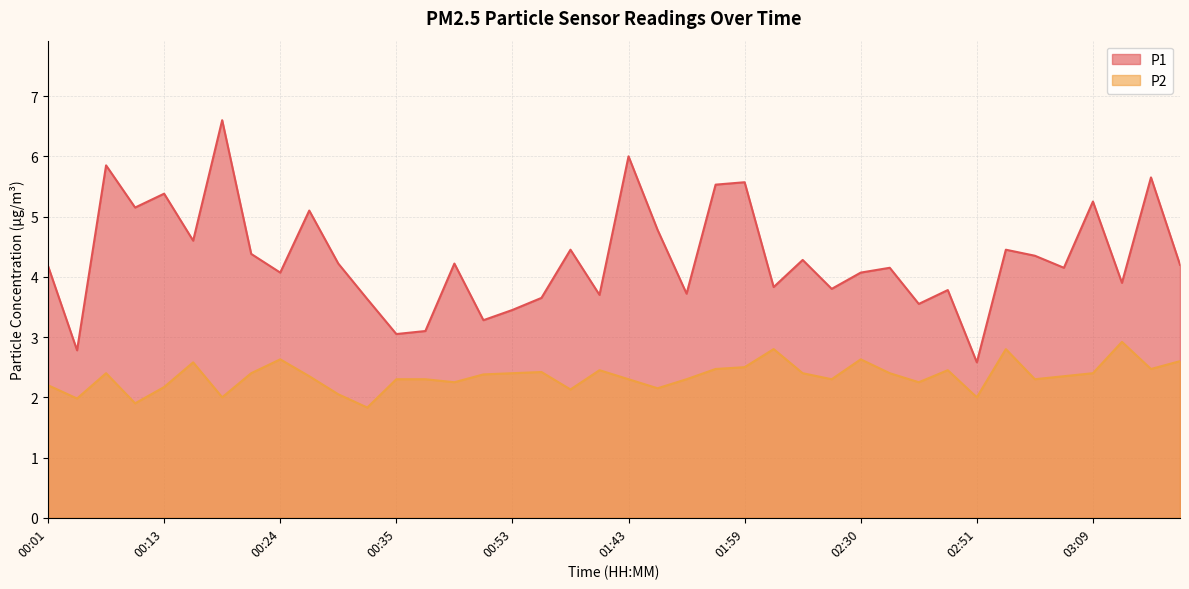

Reading left to right, extract all data points from this chart.

P1: 4.2	2.8	5.8	5.2	5.4	4.6	6.6	4.4	4.1	5.1	4.2	3.6	3.0	3.1	4.2	3.3	3.5	3.6	4.5	3.7	6.0	4.8	3.7	5.5	5.6	3.8	4.3	3.8	4.1	4.2	3.5	3.8	2.6	4.5	4.3	4.2	5.2	3.9	5.7	4.2
P2: 2.2	2.0	2.4	1.9	2.2	2.6	2.0	2.4	2.6	2.4	2.0	1.8	2.3	2.3	2.2	2.4	2.4	2.4	2.1	2.5	2.3	2.1	2.3	2.5	2.5	2.8	2.4	2.3	2.6	2.4	2.2	2.5	2.0	2.8	2.3	2.4	2.4	2.9	2.5	2.6